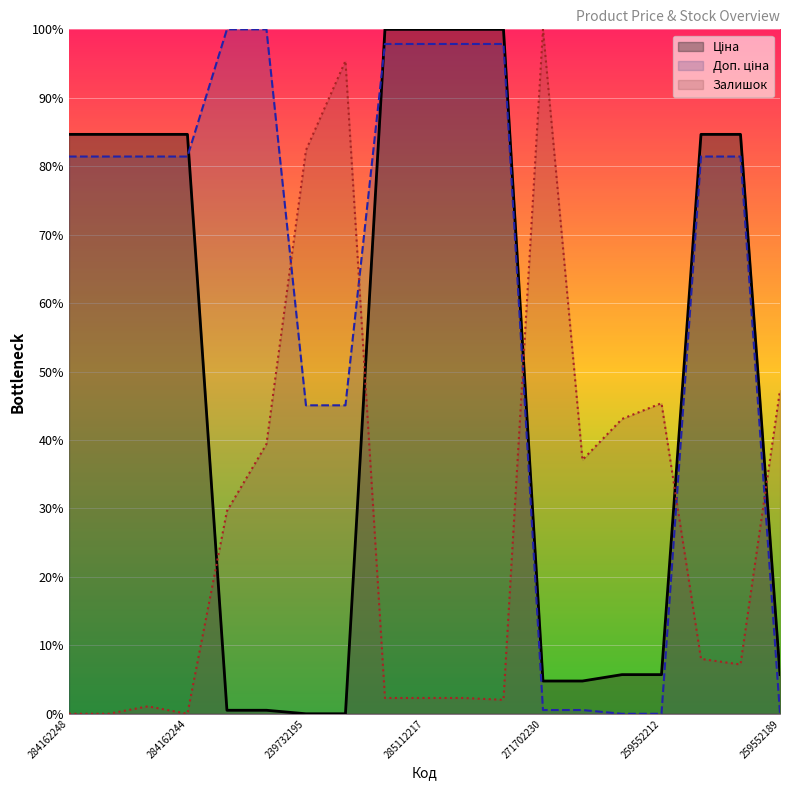

Reading left to right, list all the values displayed in this chart.

Ціна: 84.7	84.7	84.7	84.7	0.5	0.5	0.0	0.0	100.0	100.0	100.0	100.0	4.8	4.8	5.7	5.7	84.7	84.7	5.7
Доп. ціна: 81.4	81.4	81.4	81.4	100.0	100.0	45.1	45.1	97.9	97.9	97.9	97.9	0.5	0.5	0.0	0.0	81.4	81.4	0.0
Залишок: 0.0	0.0	1.1	0.0	29.6	39.4	82.3	95.4	2.3	2.3	2.3	2.0	100.0	37.1	43.1	45.4	8.0	7.2	47.3